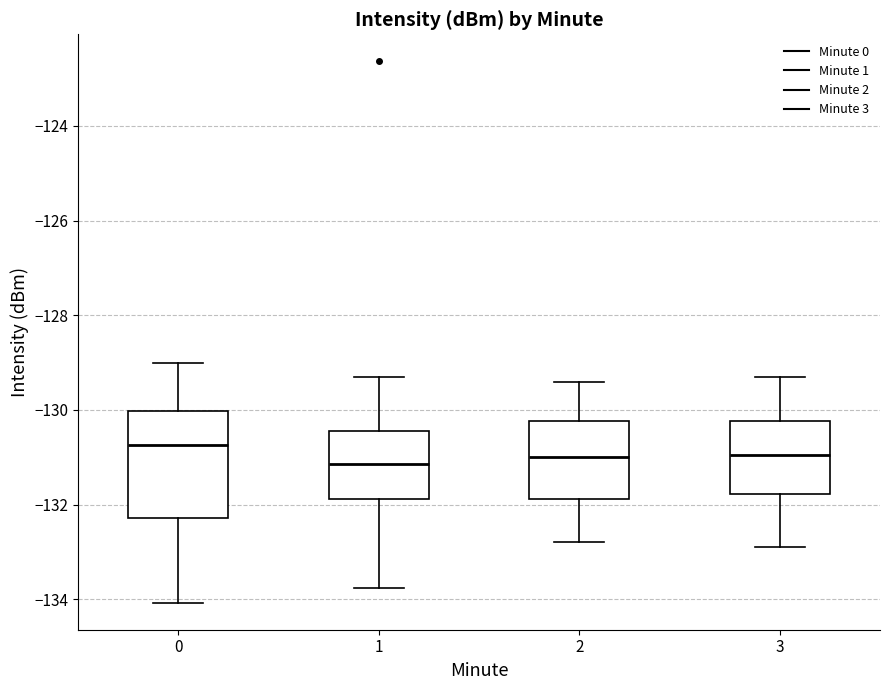

Which box is the tallest, from its lower edge to its upper edge?

0